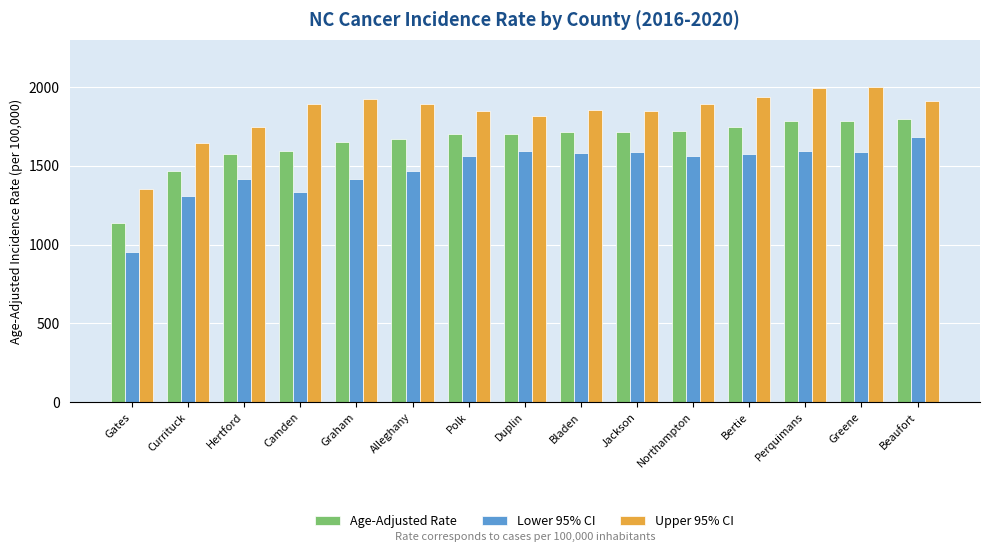

What is the difference between the second highest and minimum values in the Age-Adjusted Rate series?

647.1